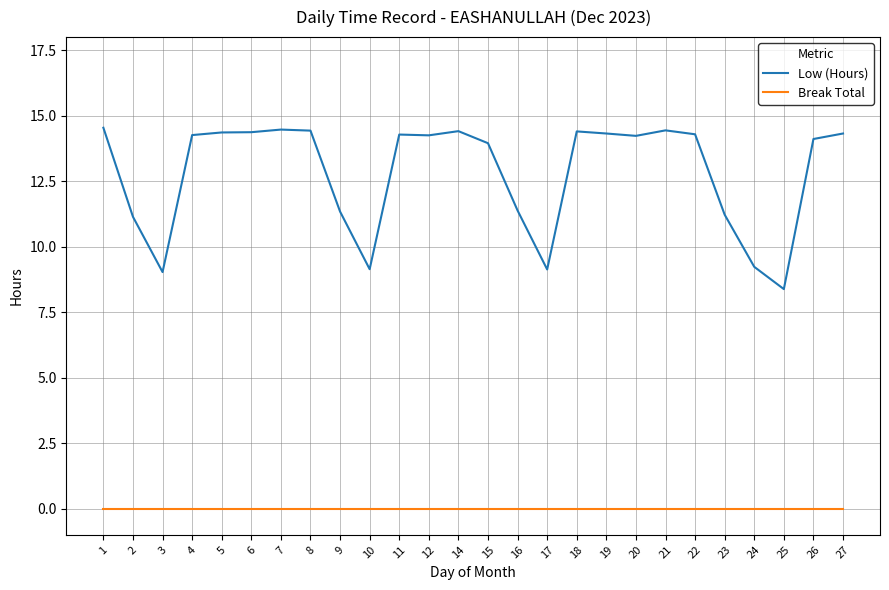

Is the value of Low (Hours) at 4 greater than the value of Break Total at 14?

Yes